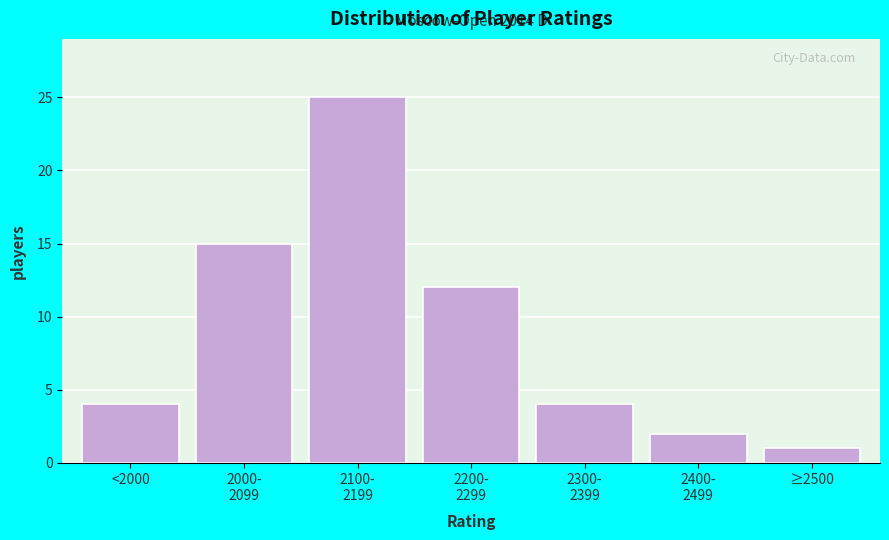

Reading left to right, list all the values displayed in this chart.

4	15	25	12	4	2	1